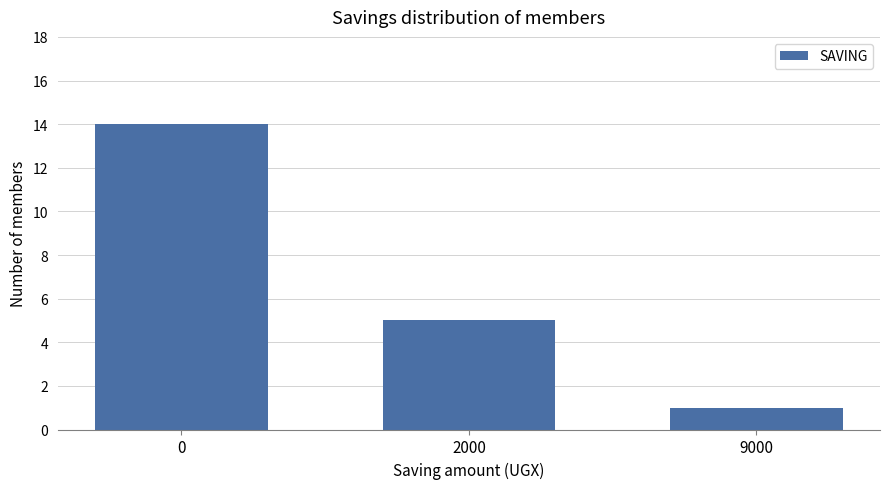

The chart shows a value of 14 at 0. True or false?

True